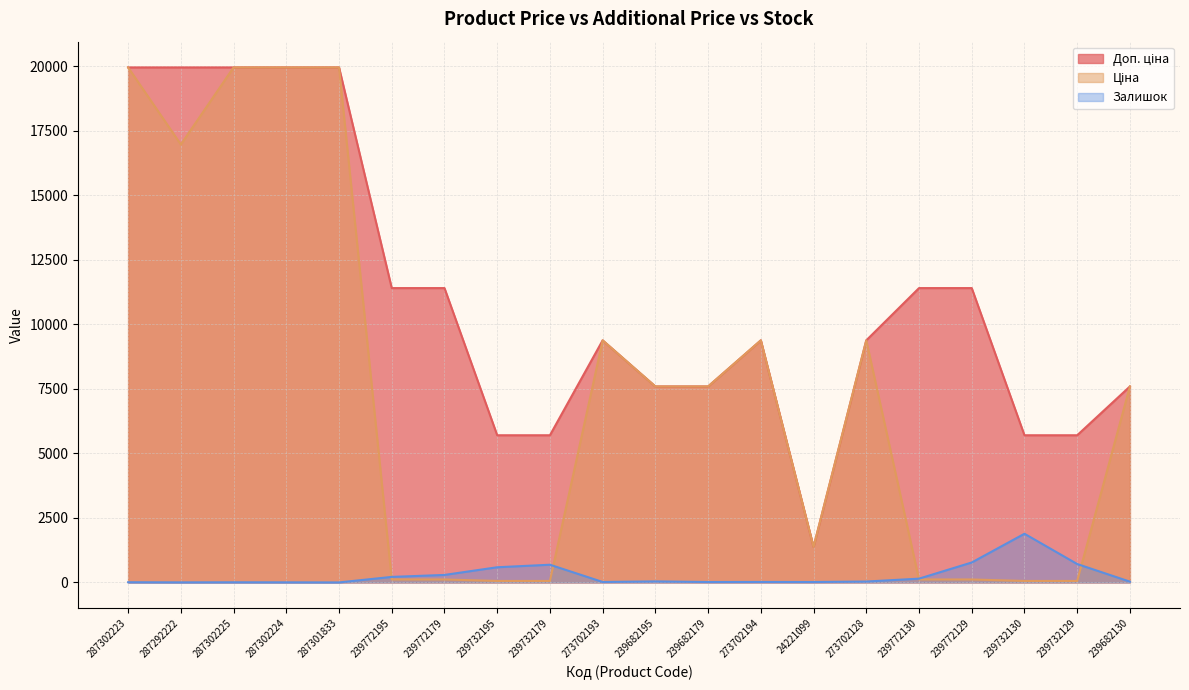

What is the label of the 8th point from the right?

273702194